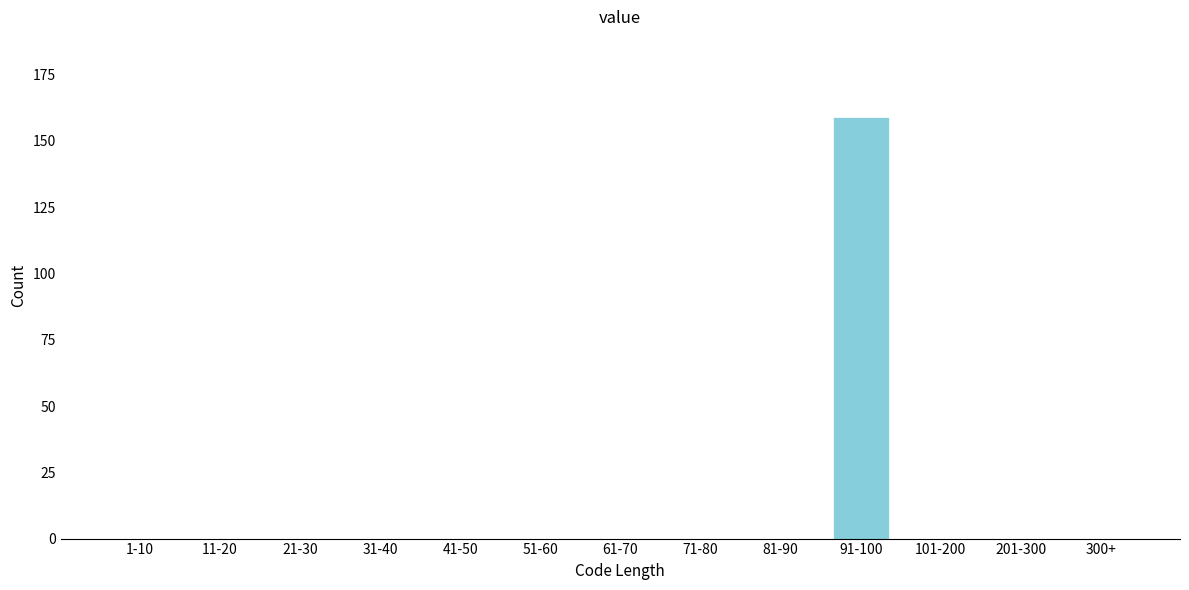

Reading right to left, list all the values displayed in this chart.

300+=0	201-300=0	101-200=0	91-100=159	81-90=0	71-80=0	61-70=0	51-60=0	41-50=0	31-40=0	21-30=0	11-20=0	1-10=0